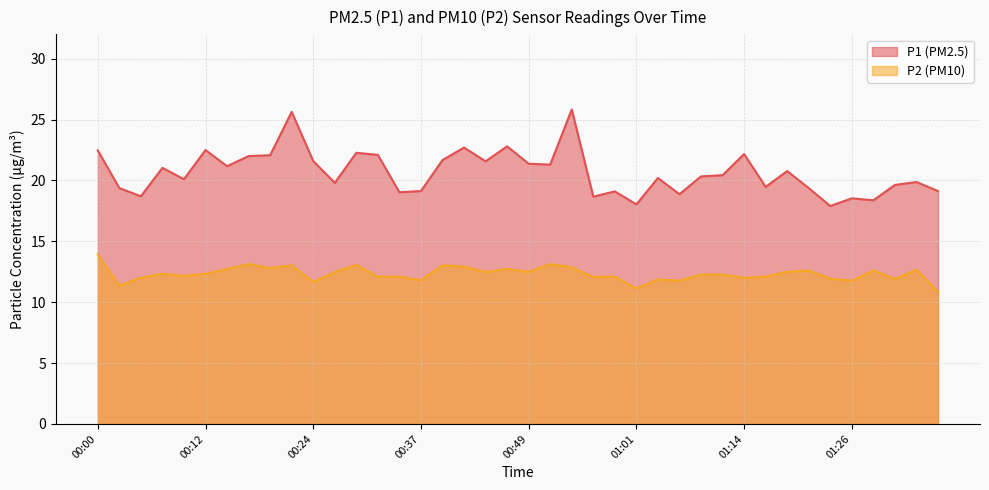

At 00:12, list the series in order from smallest to largest.

P2, P1